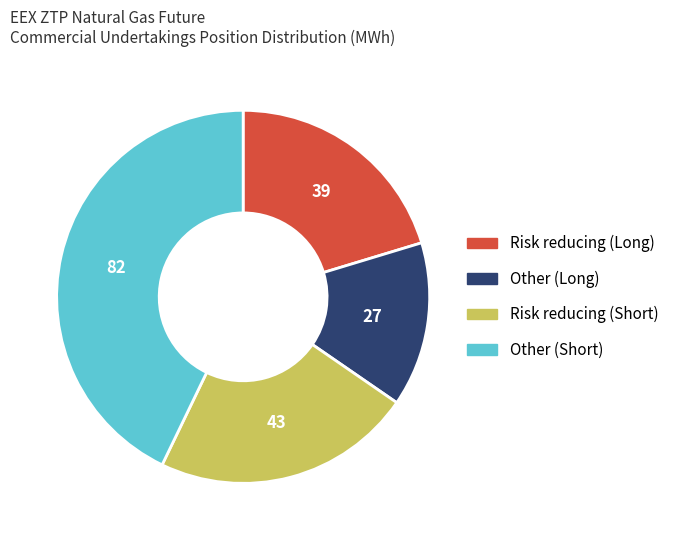

Is Other (Short) the majority of the pie?

No